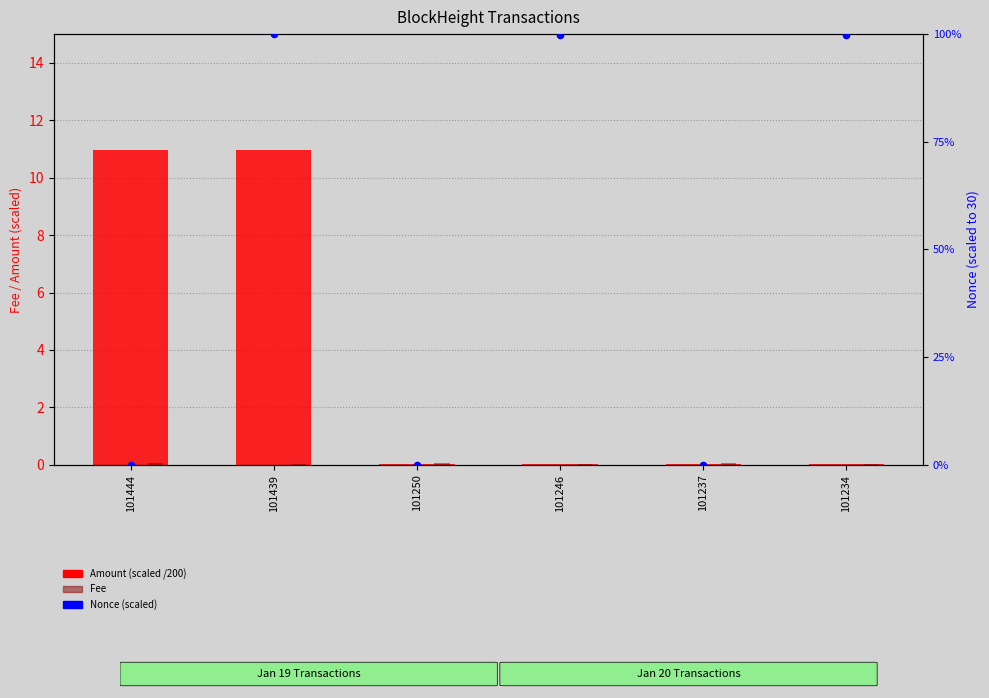

Which series contains the lowest Y value?

Nonce (scaled)